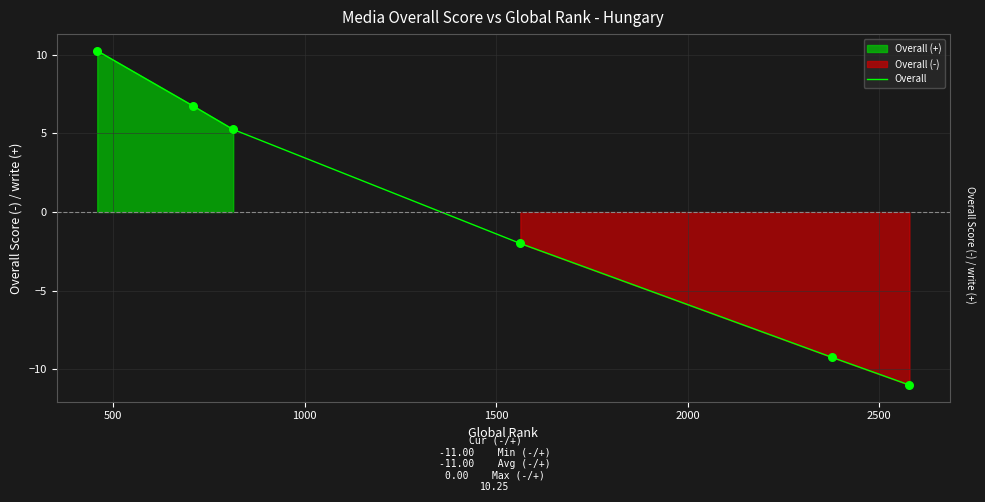

Between 1000 and 2500, which is larger?

1000